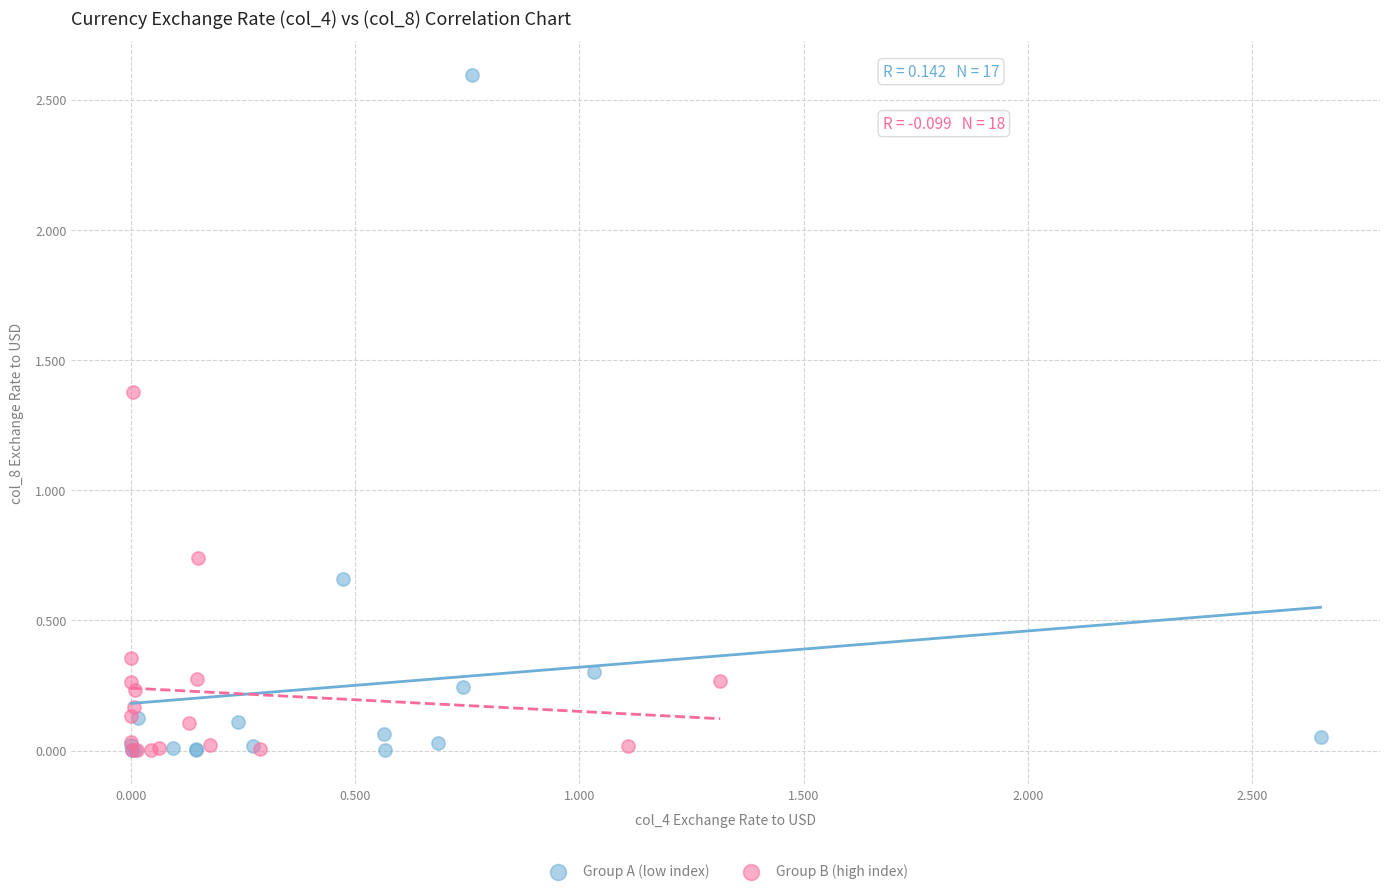

Which series has the largest Y range (max minus min)?

Group A (low index)